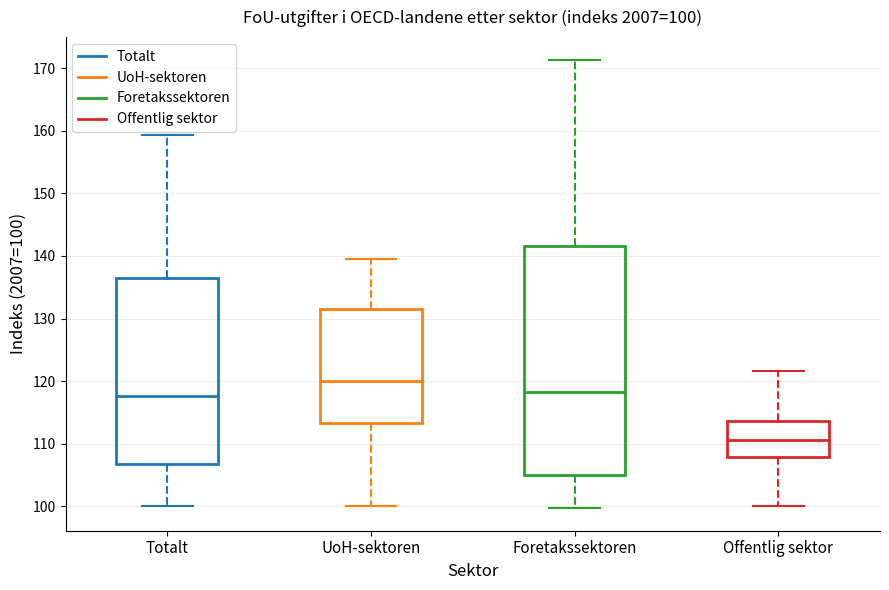

Which box is the tallest, from its lower edge to its upper edge?

Foretakssektoren